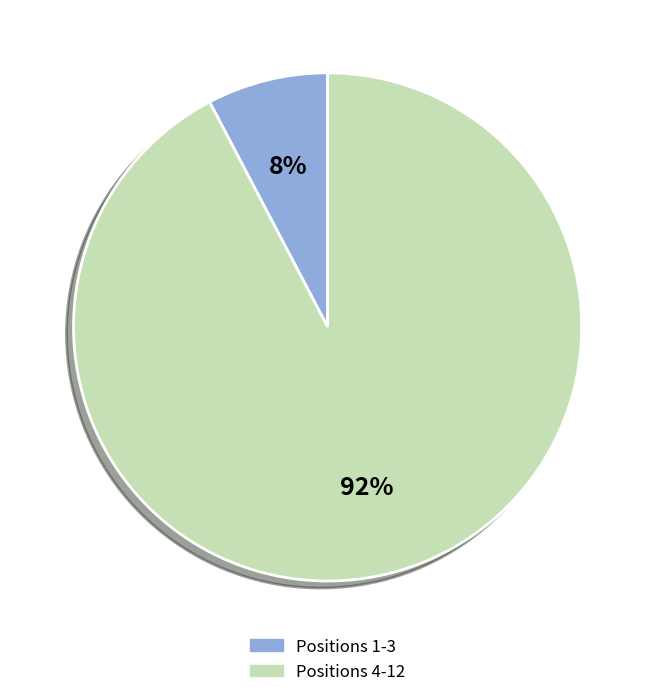

Is there a majority slice in this chart?

Yes